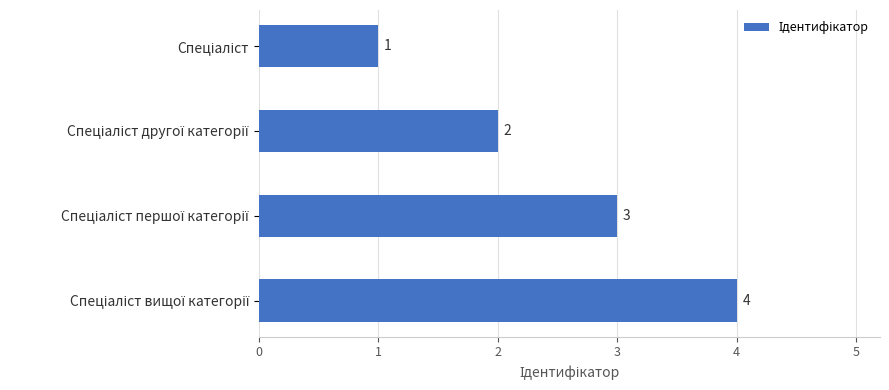

Count the values in the range 2 to 4.

3